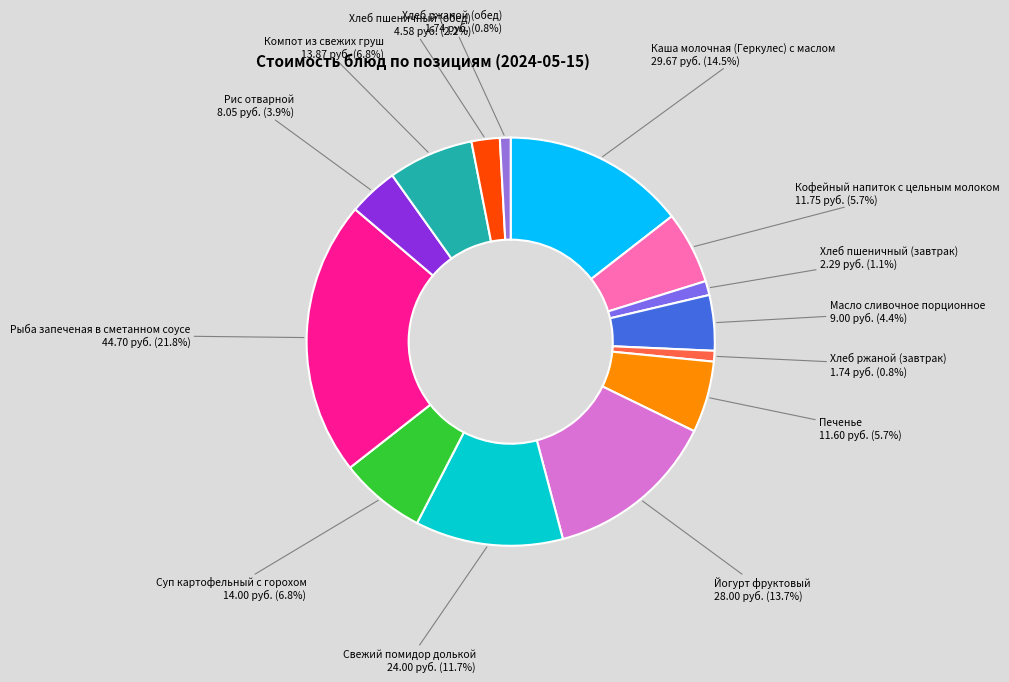

Rank the categories by value from highest to lowest.

Рыба запеченая в сметанном соусе, Каша молочная (Геркулес) с маслом, Йогурт фруктовый, Свежий помидор долькой, Суп картофельный с горохом, Компот из свежих груш, Кофейный напиток с цельным молоком, Печенье, Масло сливочное порционное, Рис отварной, Хлеб пшеничный (обед), Хлеб пшеничный (завтрак), Хлеб ржаной (завтрак), Хлеб ржаной (обед)